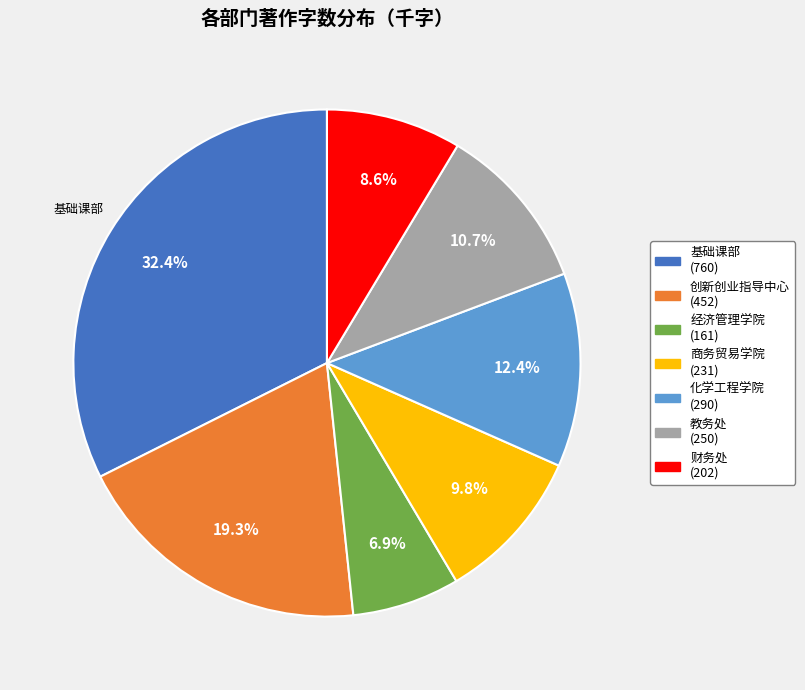

Which has a higher value, 基础课部 or 商务贸易学院?

基础课部